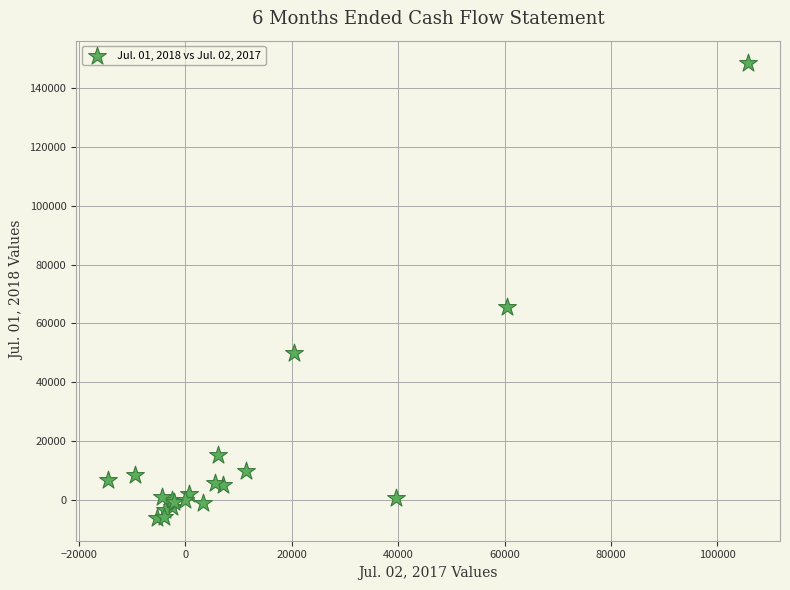

What Y value in the scatter plot is closest to 71091?

65579